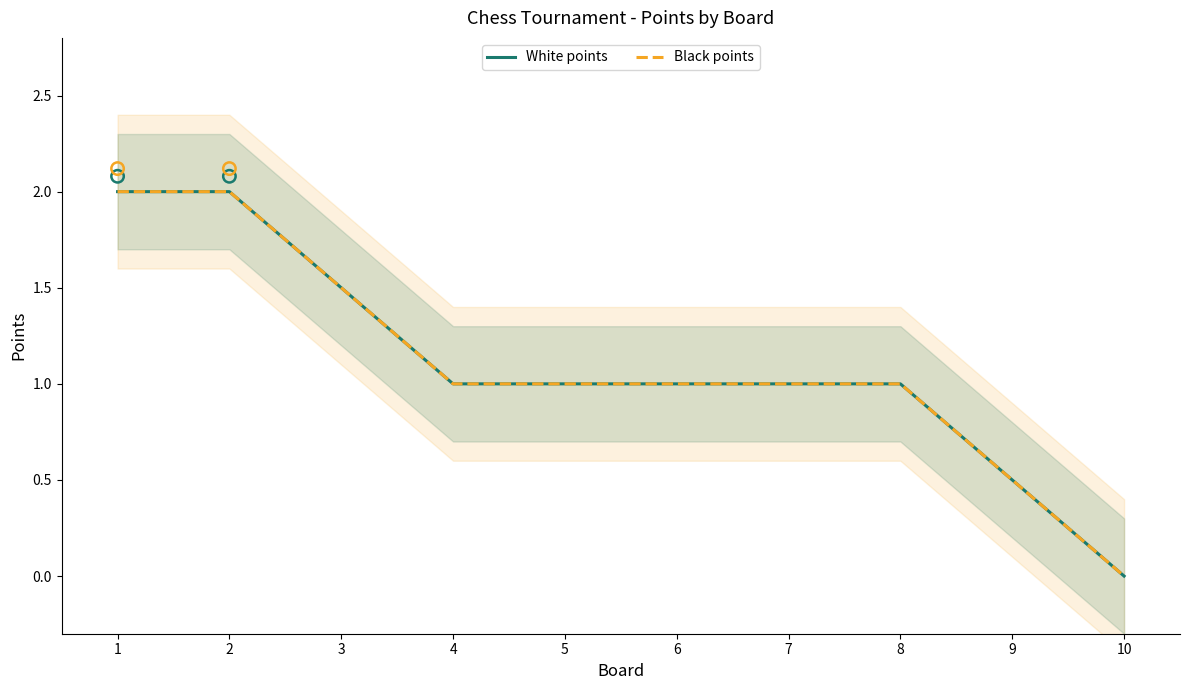

What are all the series names shown in the legend?

White points, Black points